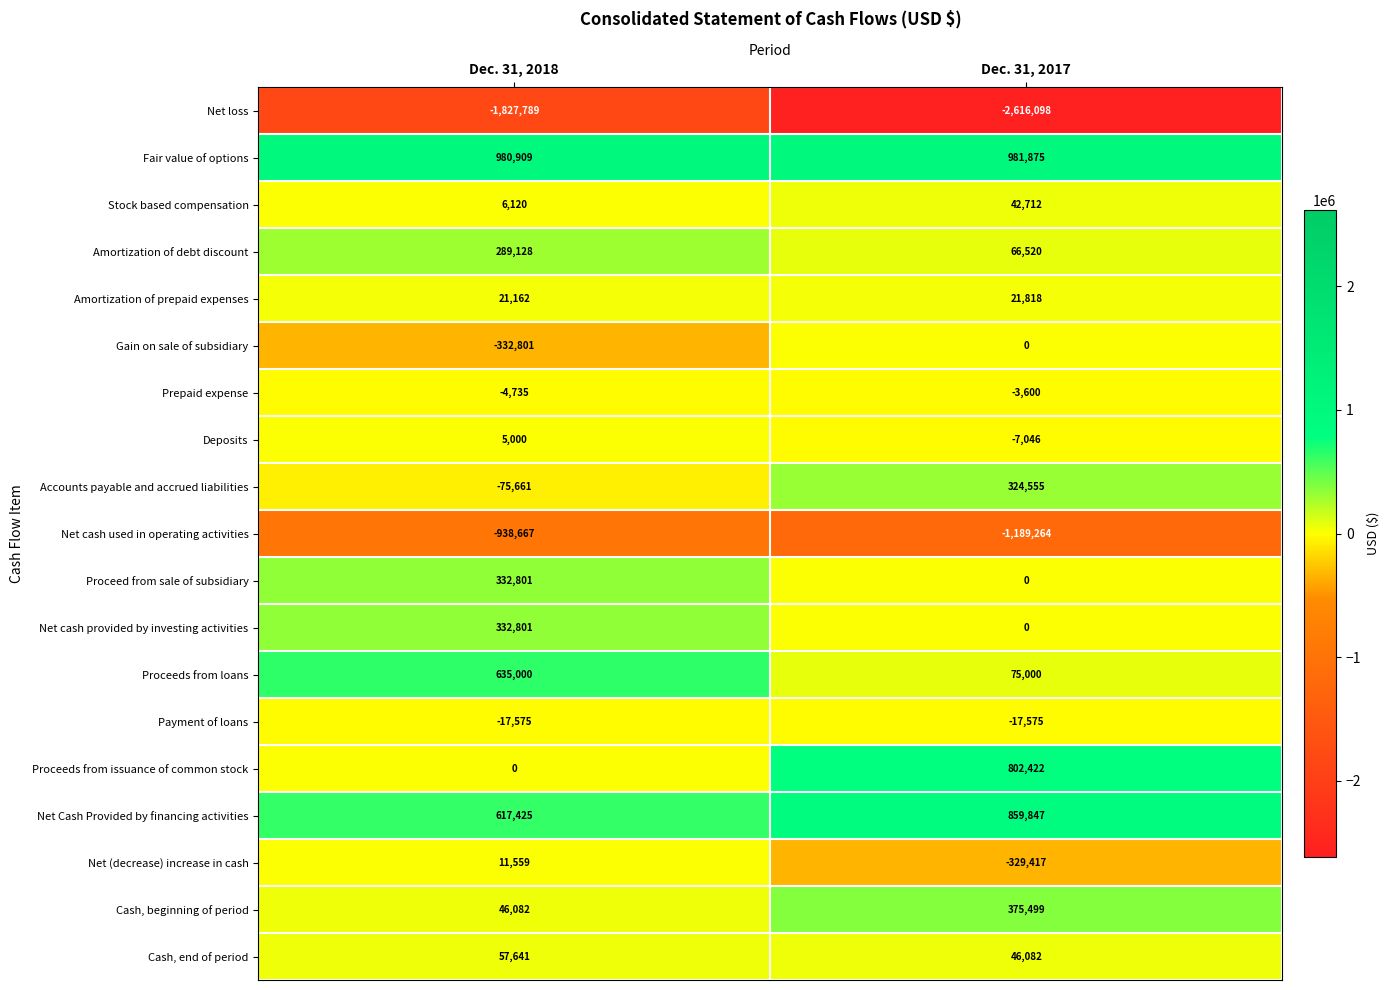

Read the Net cash used in operating activities value at Dec. 31, 2018.

-938667